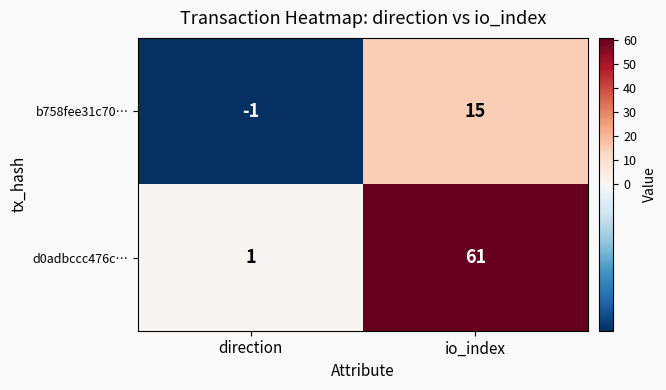

Reading right to left, list all the values displayed in this chart.

b758fee31c70…: io_index=15	direction=-1
d0adbccc476c…: io_index=61	direction=1